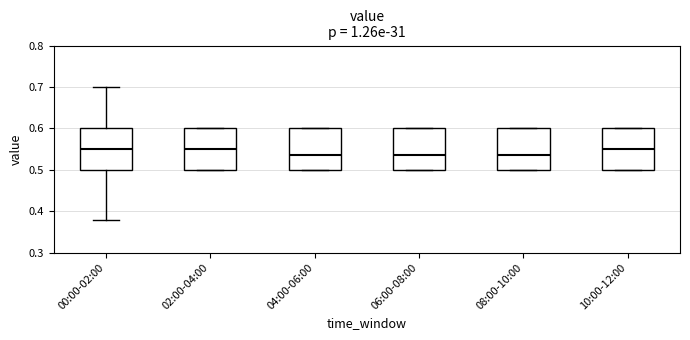

Reading left to right, read every box against the y-axis: the position of its median line, the range the box covers, and the ends of its whiskers. The values are not printed on the chart, so give them approximately, as read against the axis.

00:00-02:00: median 0.55, box 0.50 to 0.60, whiskers 0.38 to 0.70
02:00-04:00: median 0.55, box 0.50 to 0.60, whiskers 0.50 to 0.60
04:00-06:00: median 0.54, box 0.50 to 0.60, whiskers 0.50 to 0.60
06:00-08:00: median 0.54, box 0.50 to 0.60, whiskers 0.50 to 0.60
08:00-10:00: median 0.54, box 0.50 to 0.60, whiskers 0.50 to 0.60
10:00-12:00: median 0.55, box 0.50 to 0.60, whiskers 0.50 to 0.60